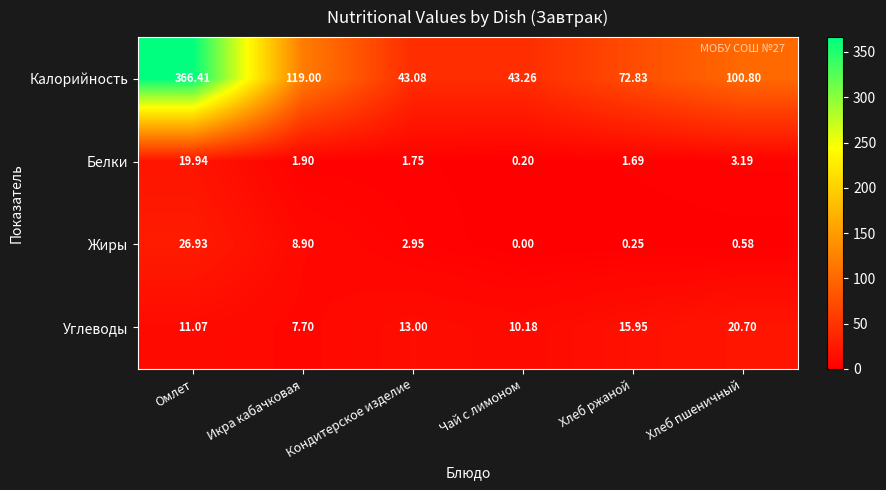

List the labels in order of Жиры value, largest first.

Омлет, Икра кабачковая, Кондитерское изделие, Хлеб пшеничный, Хлеб ржаной, Чай с лимоном